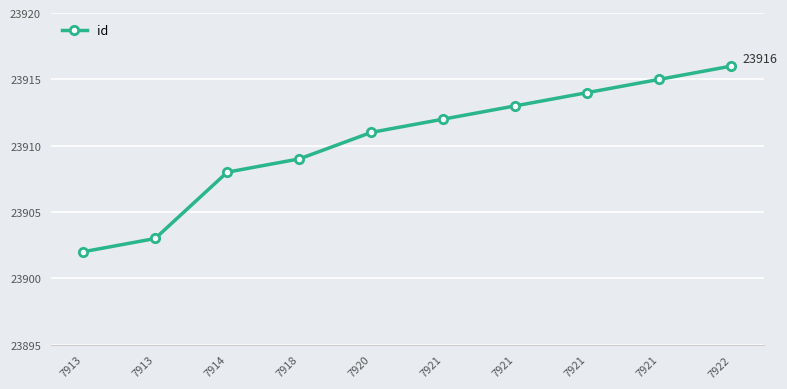

At which label is the value closest to 23909?

7918